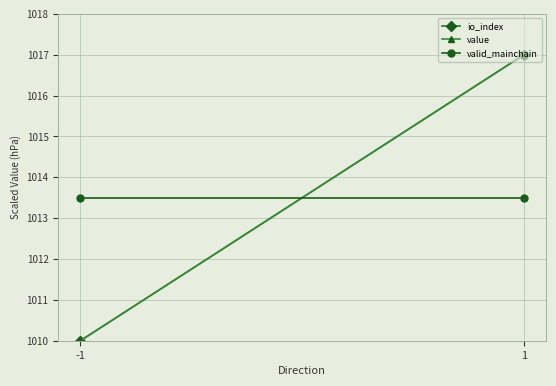

Count the io_index values in the range 1010 to 1017.

2